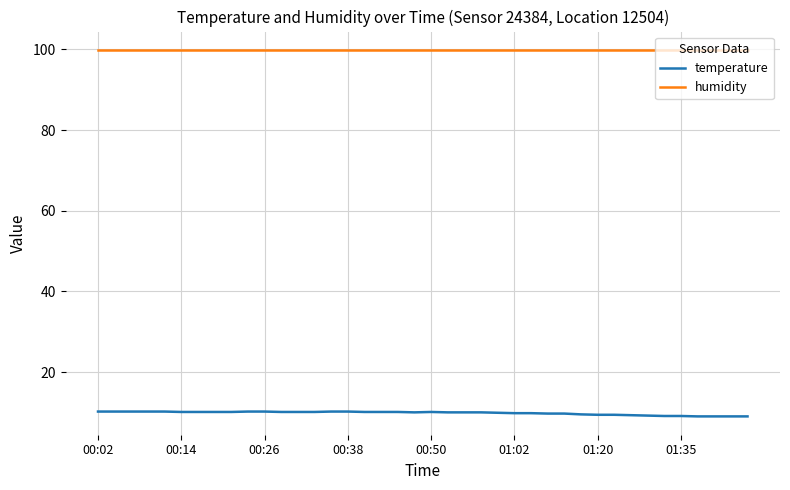

Which series has the largest total across all categories?

humidity